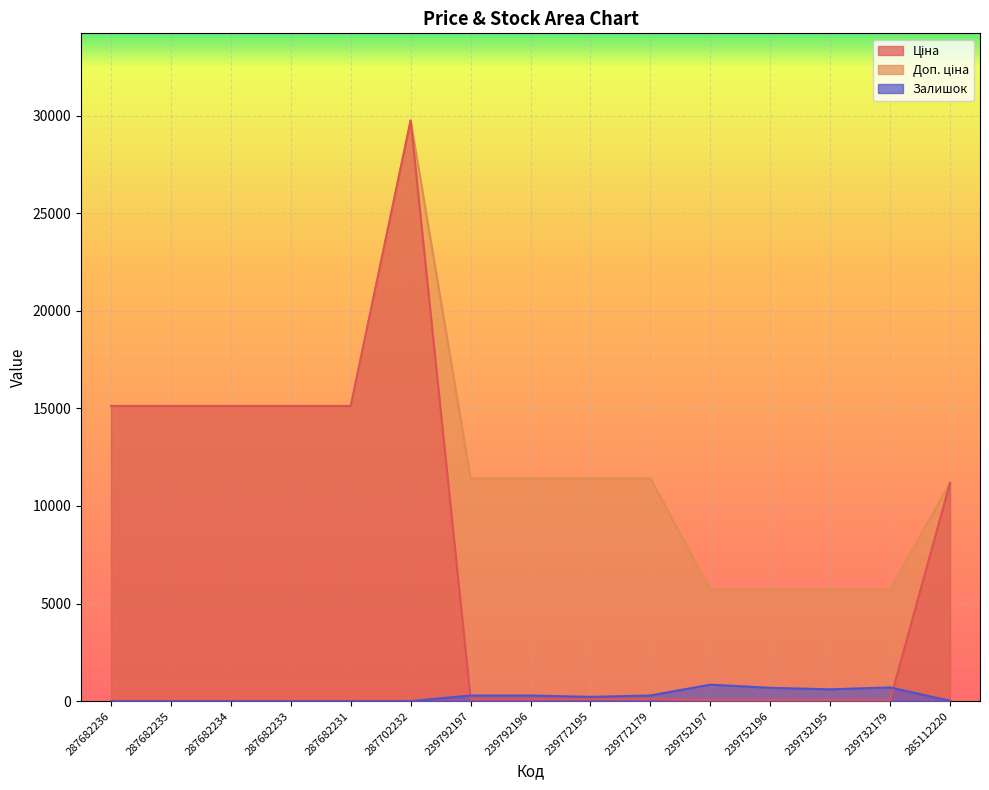

The value of Ціна at 239732179 is 57.0. True or false?

True